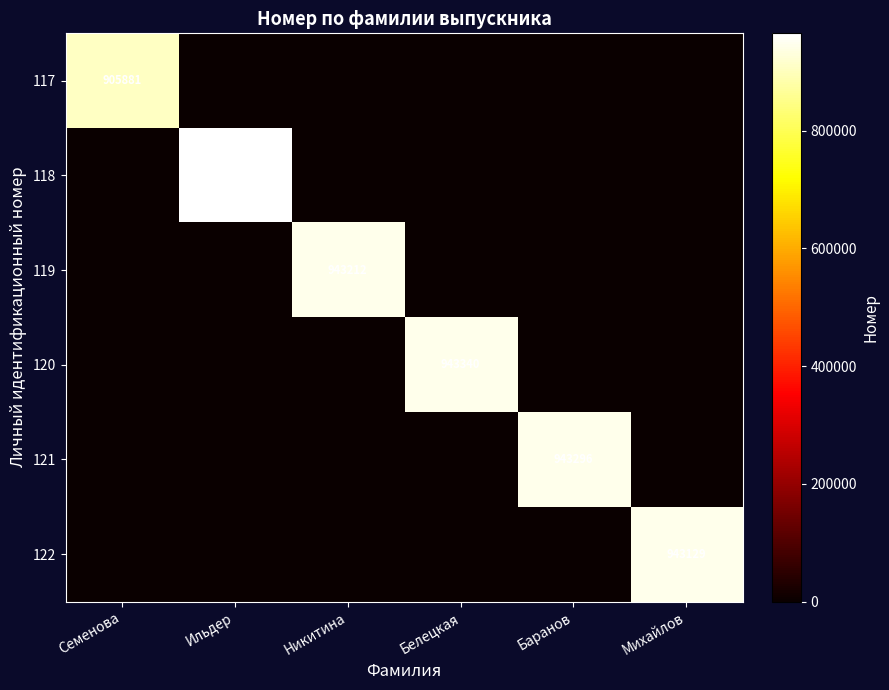

The 118 series shows 1581820 at Ильдер. True or false?

False